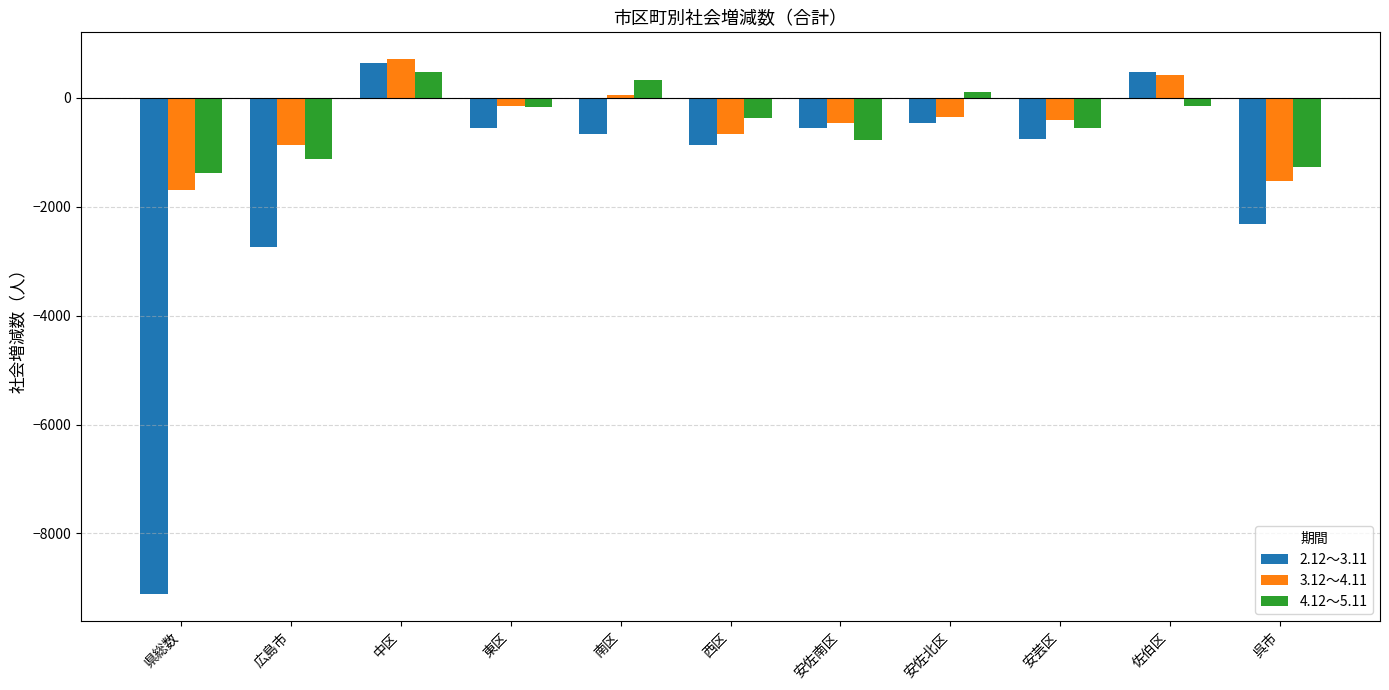

At which label does 4.12～5.11 reach its peak?

中区